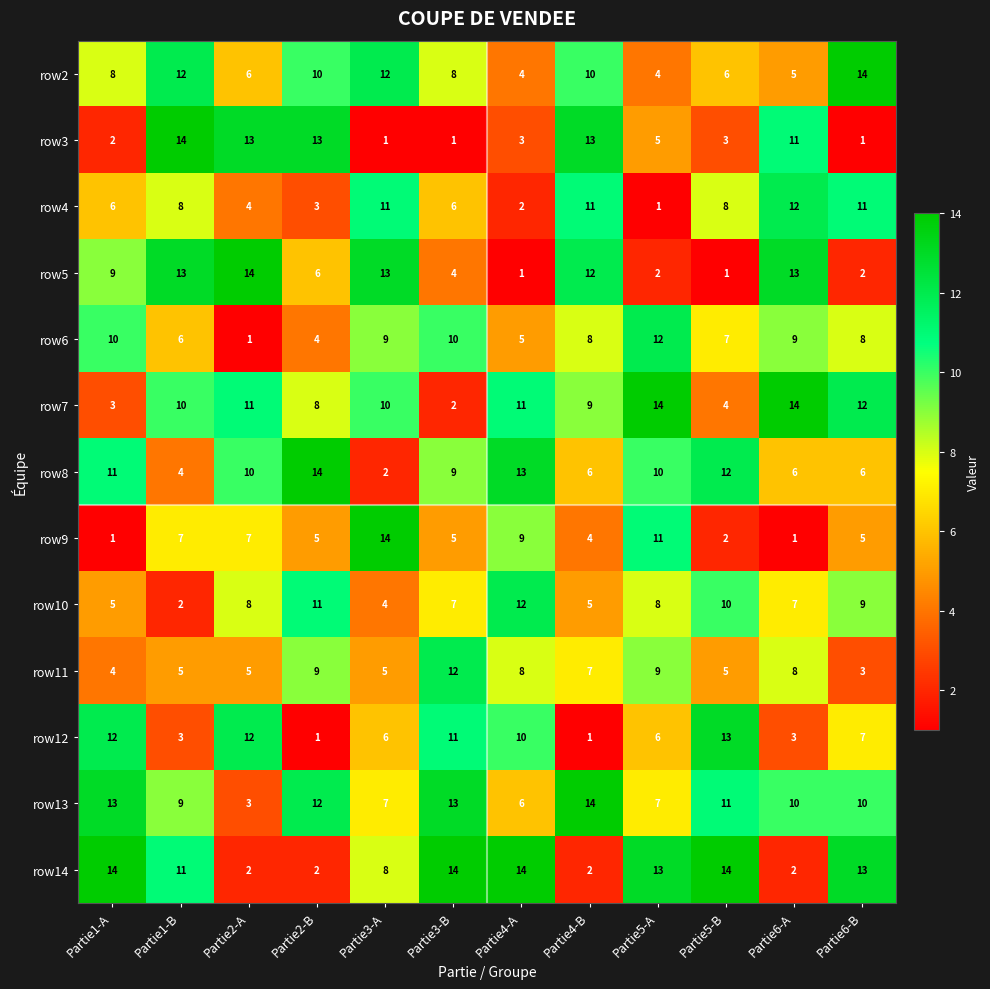

What is the total value across all series at Partie5-A?

102